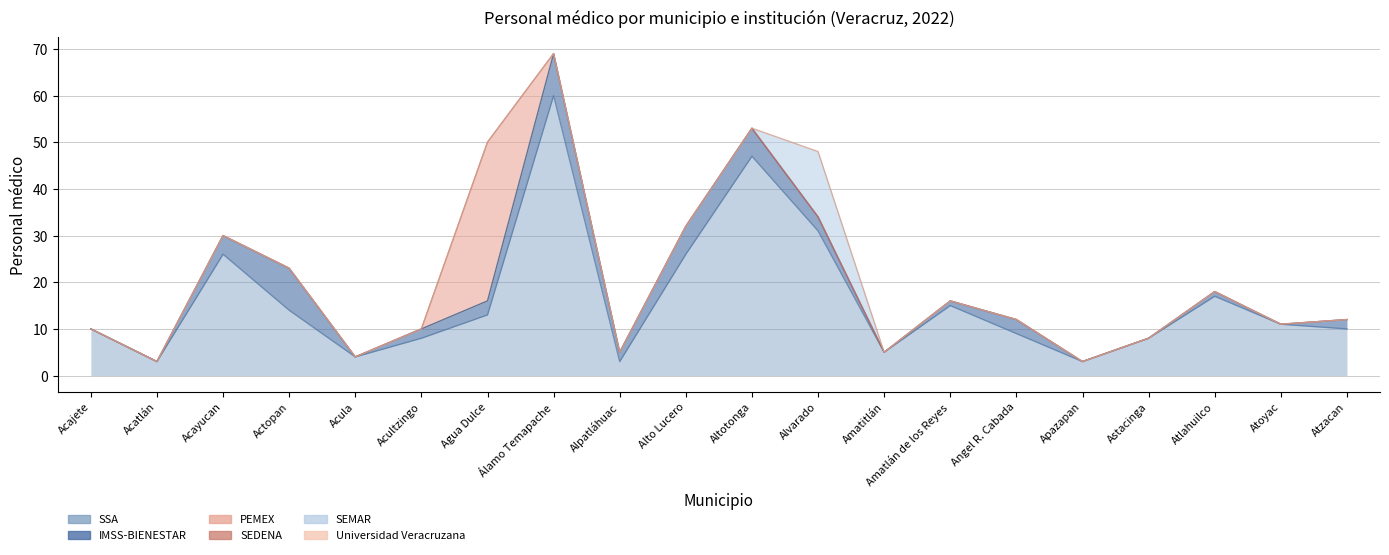

Where does the SSA series first go above 11?

Acayucan